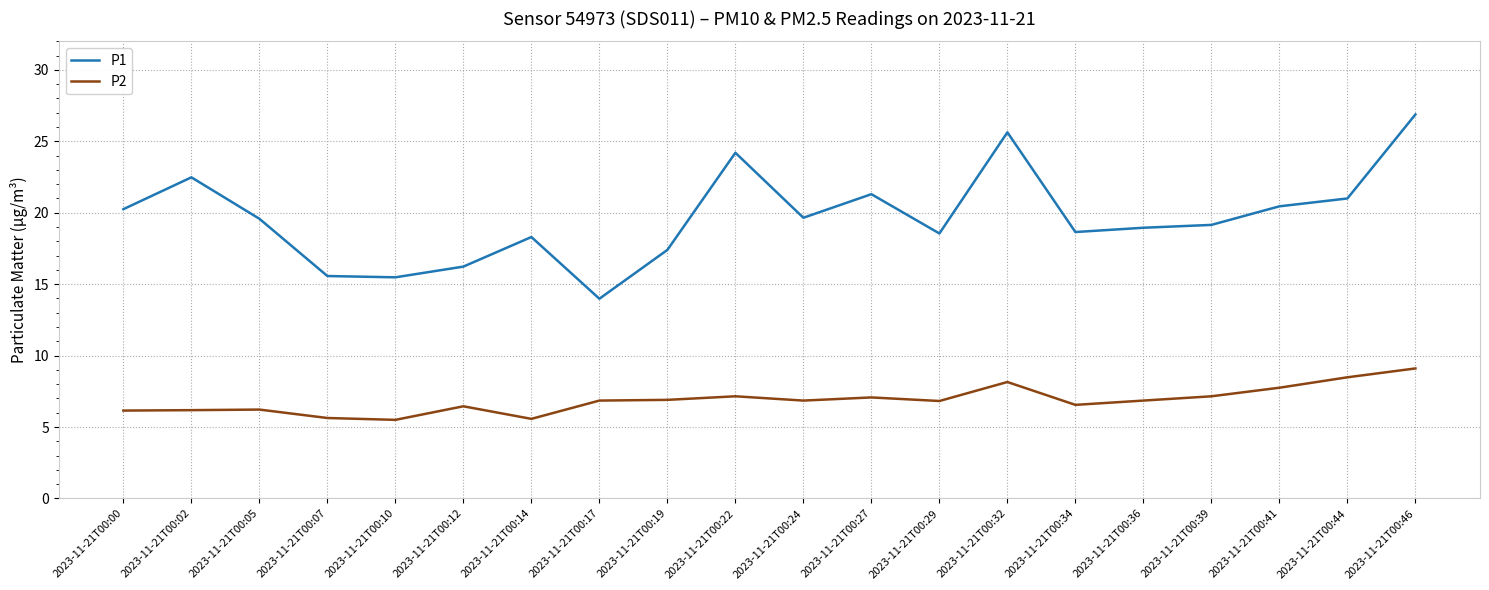

What is the average value of the P2 series?

6.9